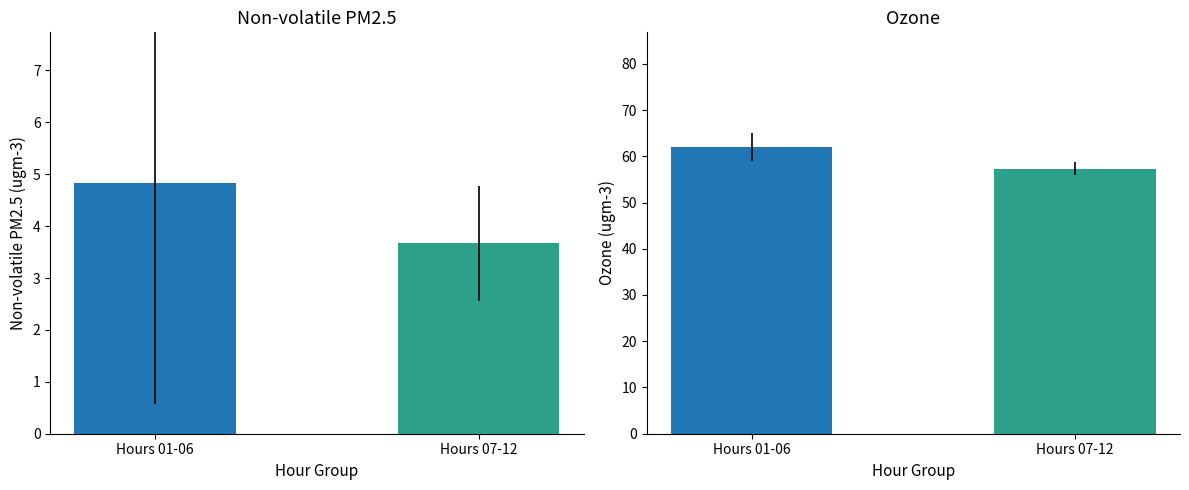

At how many categories does at least one series exceed 7?

2